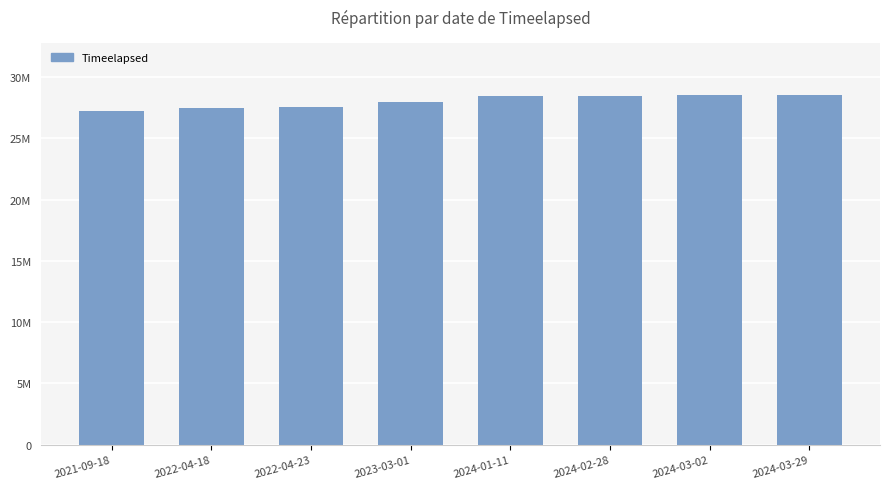

Does the chart contain any negative values?

No